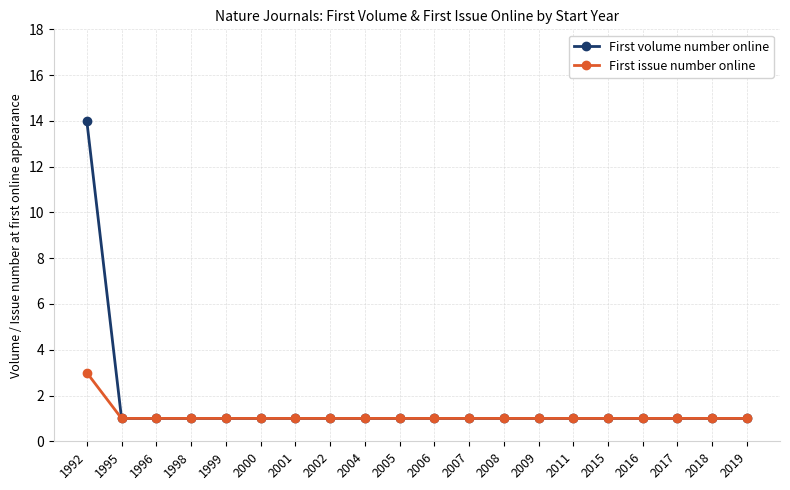

Reading left to right, transcribe all the data shown in this chart.

First volume number online: 14	1	1	1	1	1	1	1	1	1	1	1	1	1	1	1	1	1	1	1
First issue number online: 3	1	1	1	1	1	1	1	1	1	1	1	1	1	1	1	1	1	1	1